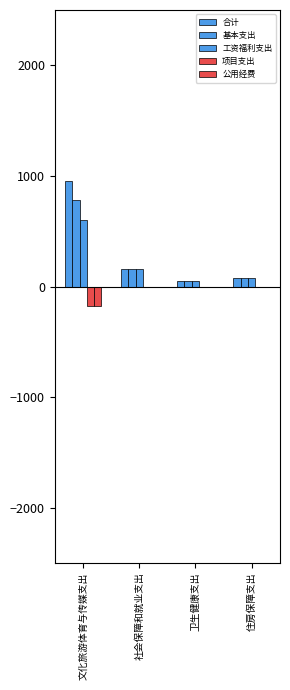

Where is 合计 nearest to the value 504?

社会保障和就业支出